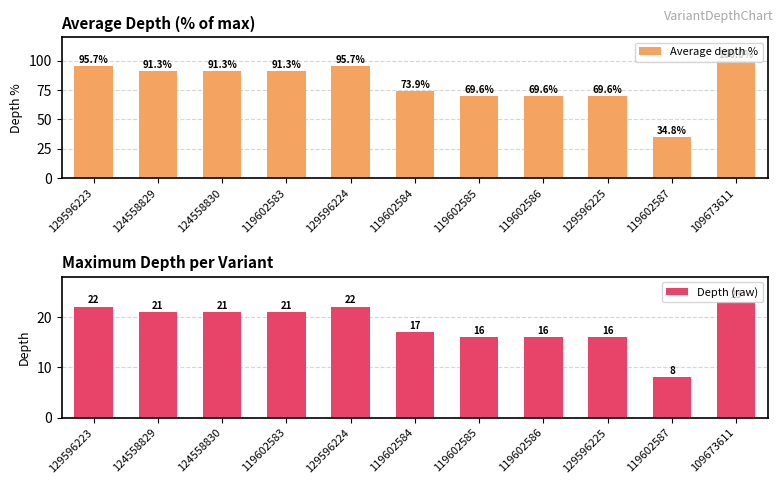

Where is Average depth % nearest to the value 67?

119602585